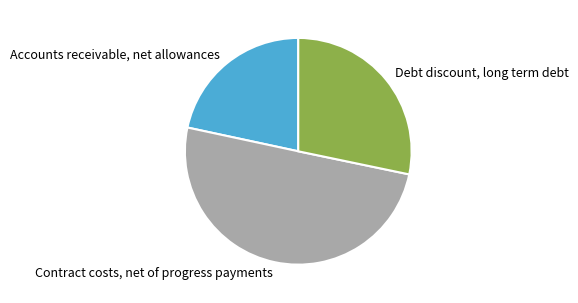

To the nearest percent, what is the difference between the largest and smallest slice percentages?

28%